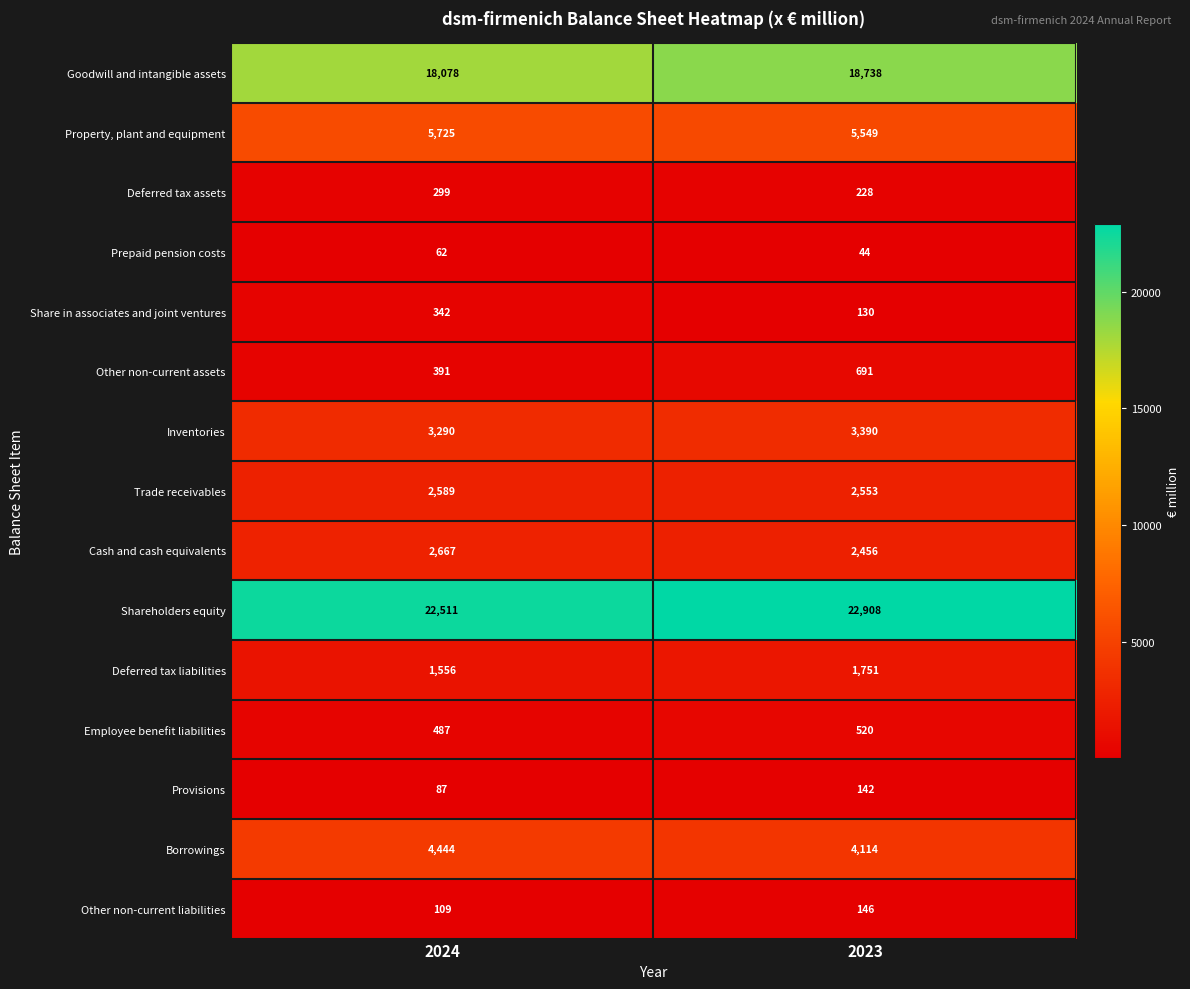

True or false: Other non-current assets has a value of 693 at 2024.

False